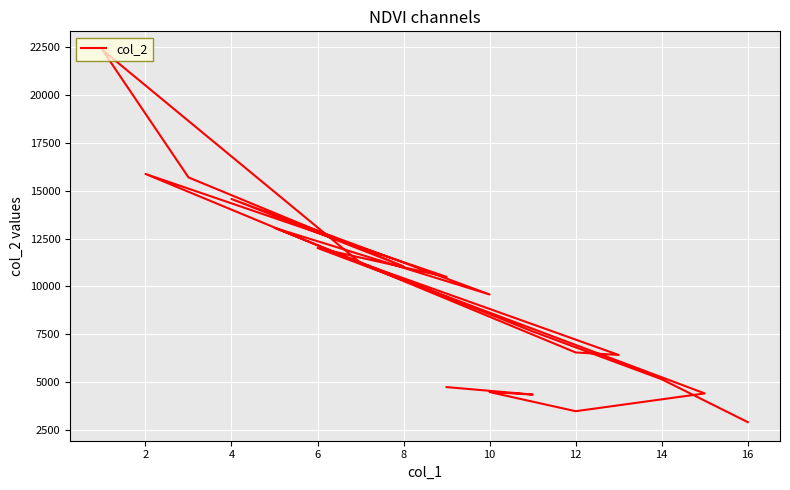

How many data points are less than 9580?

10